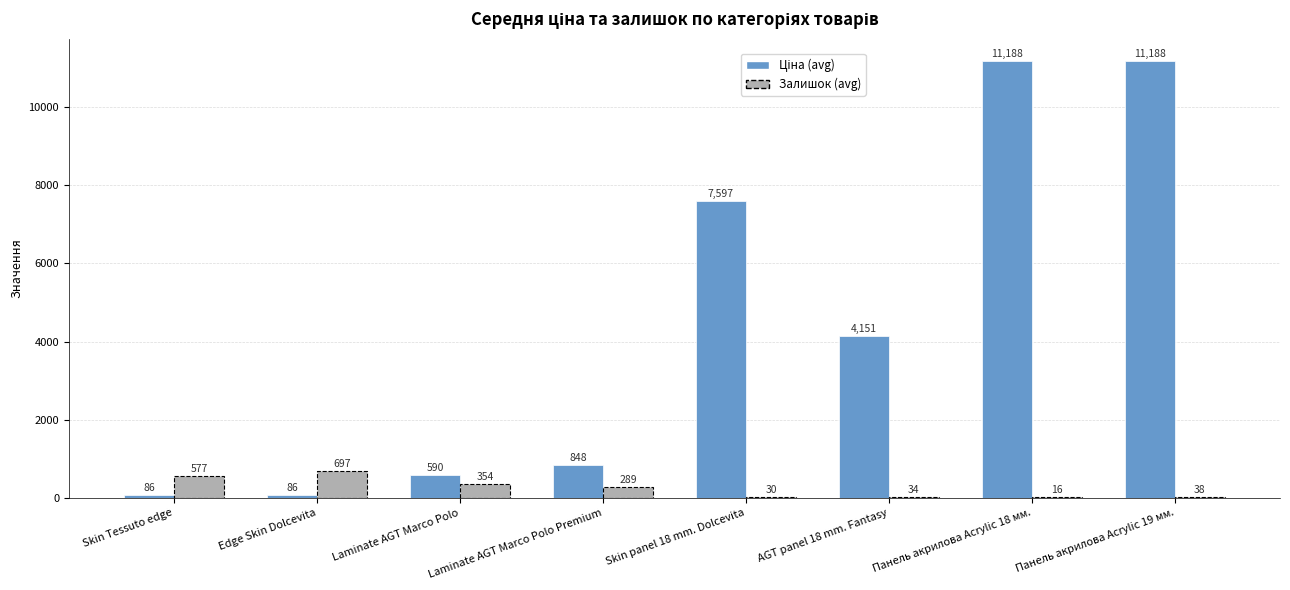

What is the maximum value shown in the chart?

11188.2